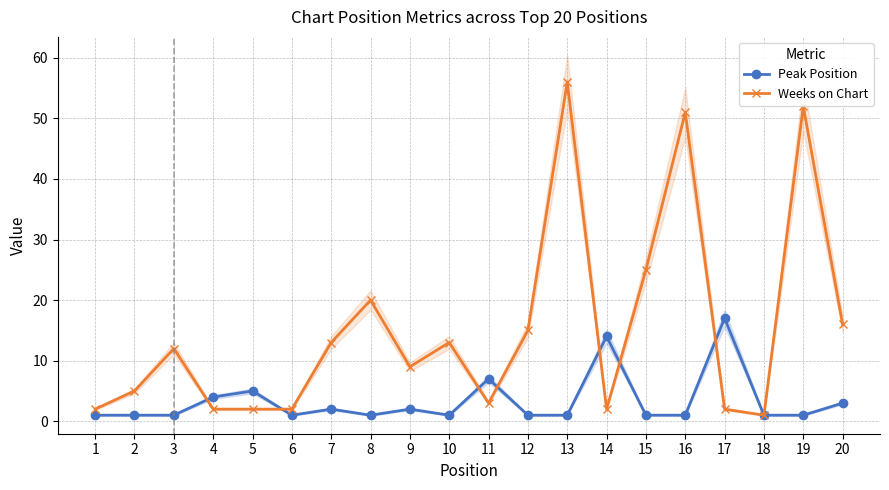

Where do Weeks on Chart and Peak Position first cross each other?

3 and 4